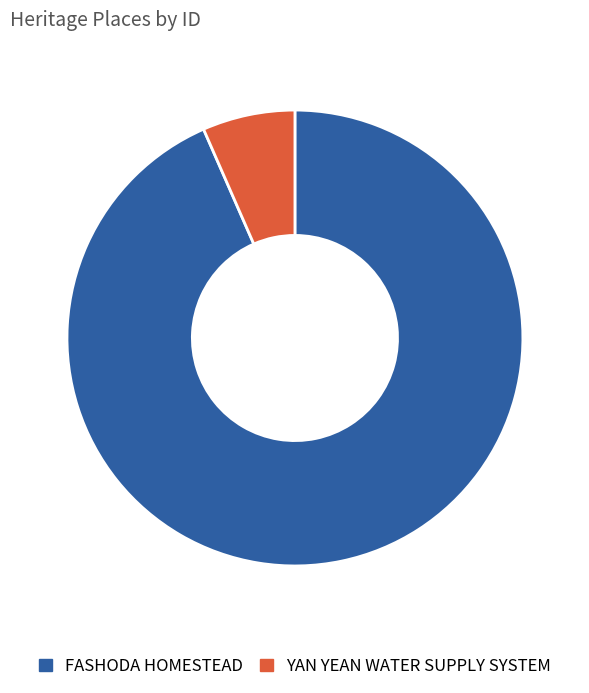

Between FASHODA HOMESTEAD and YAN YEAN WATER SUPPLY SYSTEM, which is larger?

FASHODA HOMESTEAD